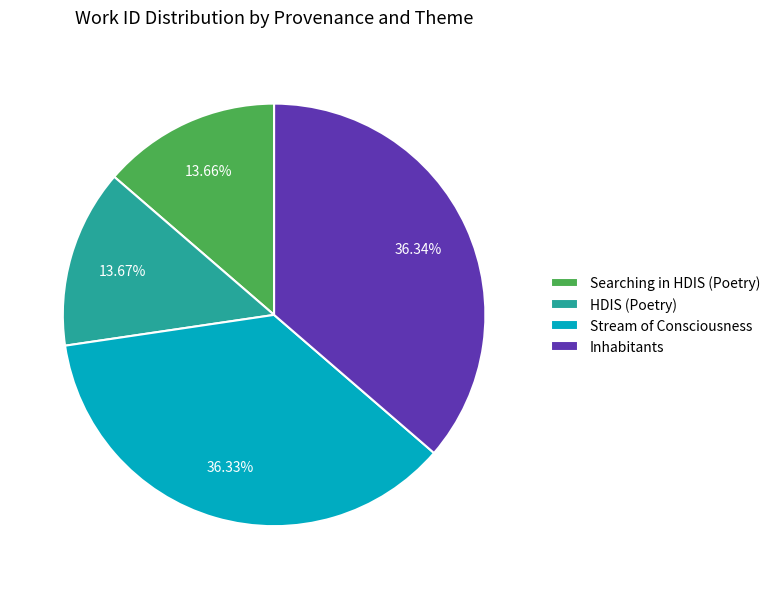

Is the sum of Stream of Consciousness and Inhabitants greater than half?

Yes